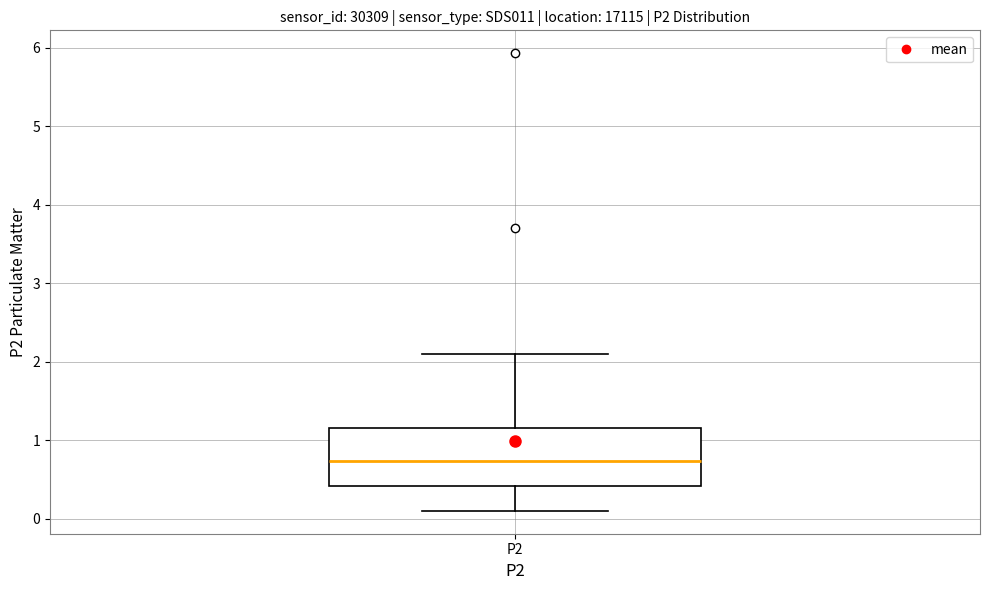

Read this box plot against the y-axis: the position of the median line, the range covered by the box, and the ends of both whiskers. The values are not printed on the chart, so give them approximately, as read against the axis.

median 0.7, box 0.4 to 1.2, whiskers 0.1 to 2.1